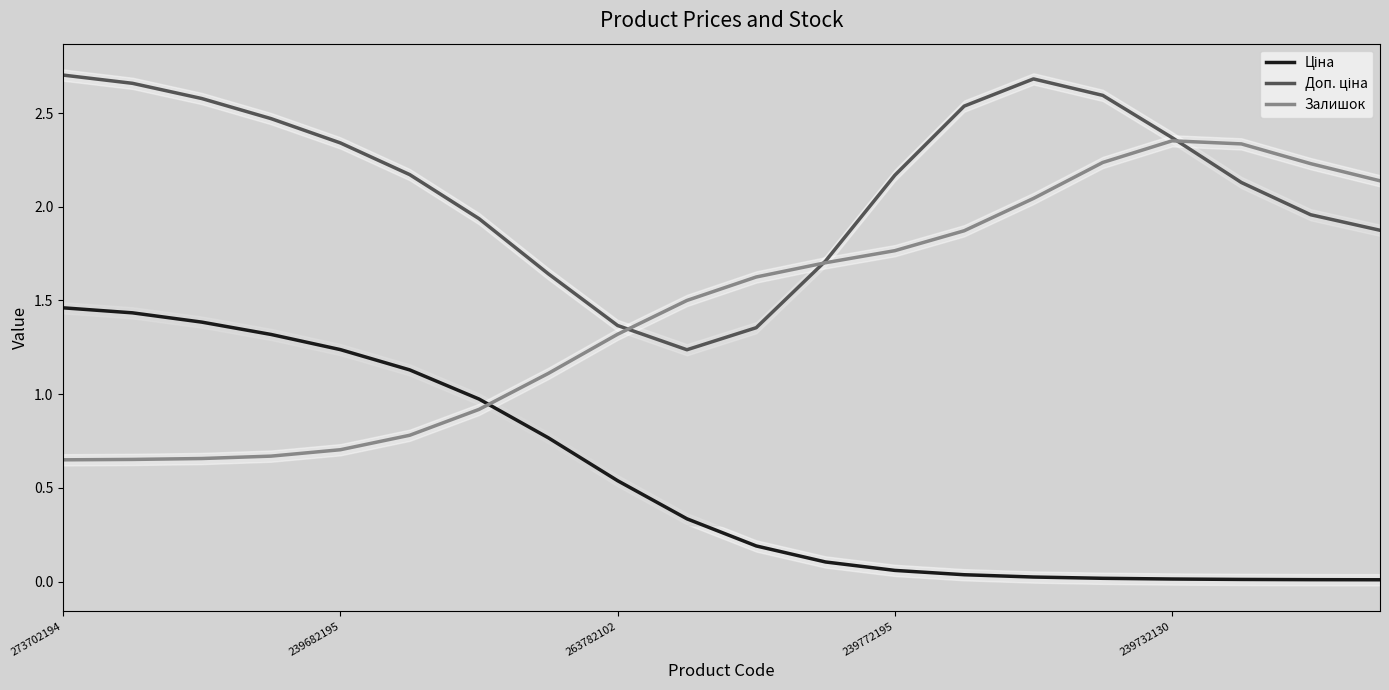

Where does the Доп. ціна series first go above 2?

273702194